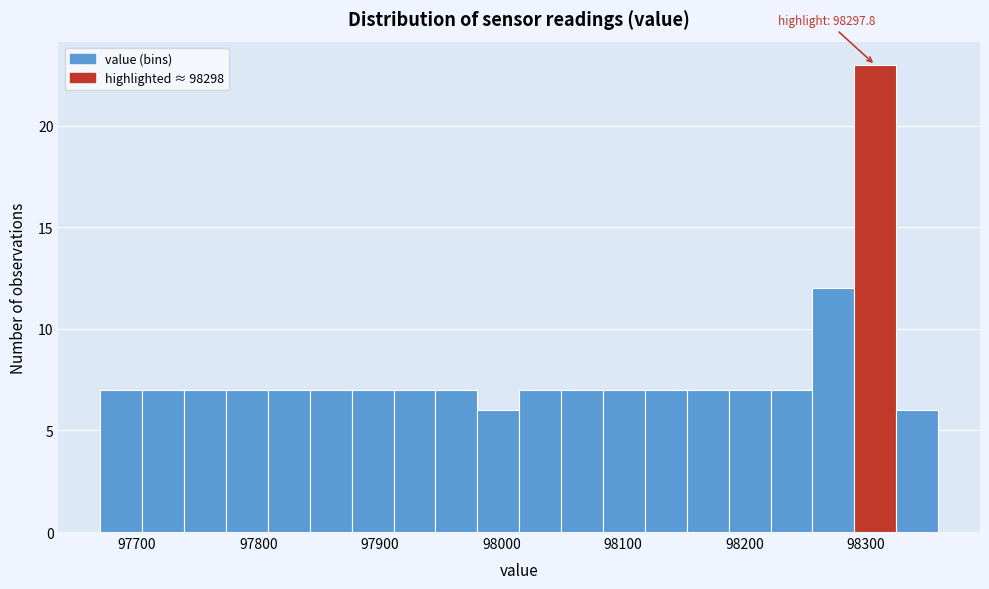

Around what value on the x-axis is the tallest bar? Give the approximate position of its centre, as read against the axis.

98310